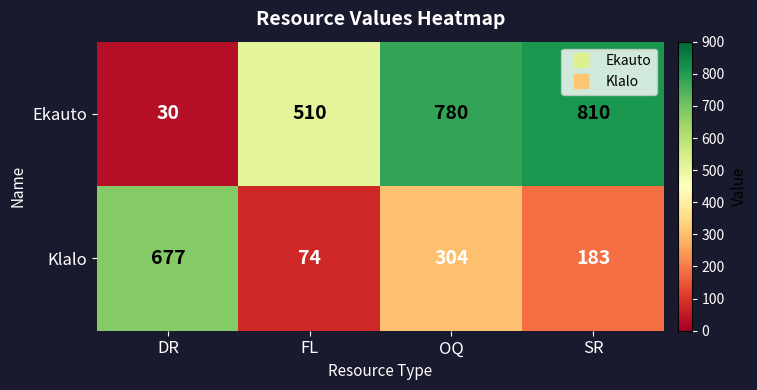

Reading left to right, transcribe all the data shown in this chart.

Ekauto: DR=30	FL=510	OQ=780	SR=810
Klalo: DR=677	FL=74	OQ=304	SR=183